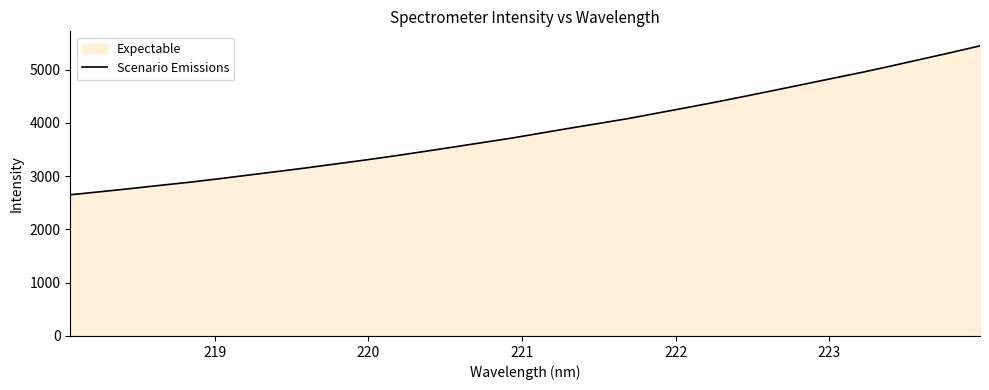

What is the difference between the maximum and minimum values?

2796.7